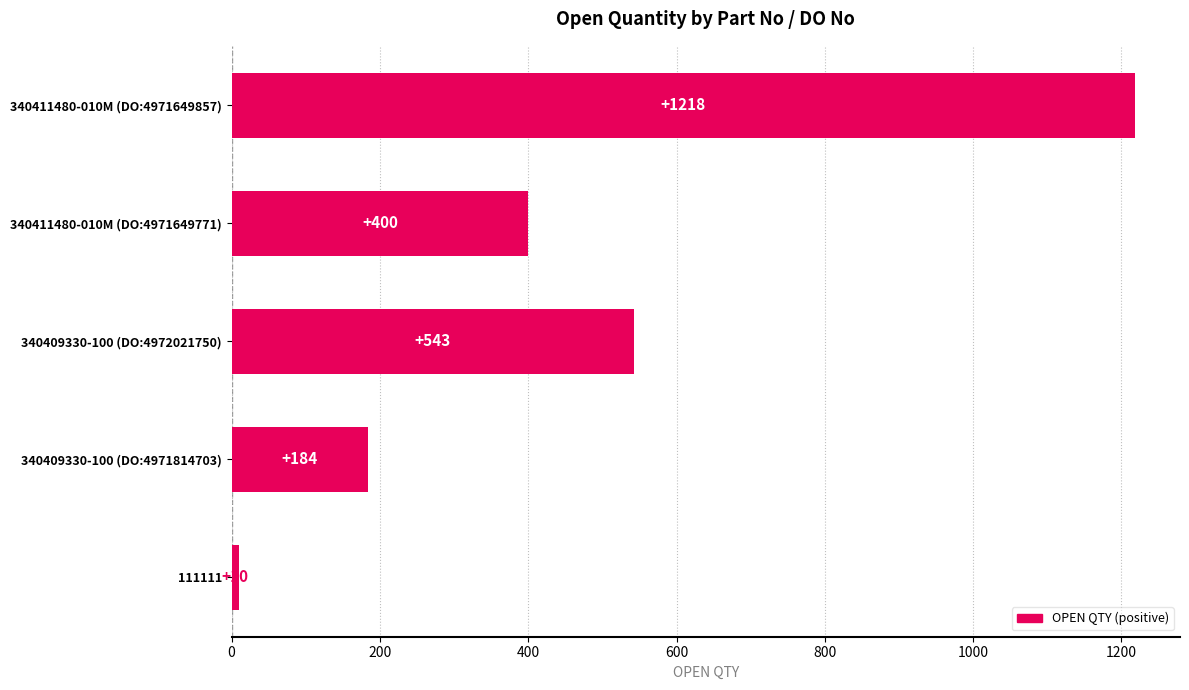

Where is the data nearest to the value 614?

340409330-100 (DO:4972021750)